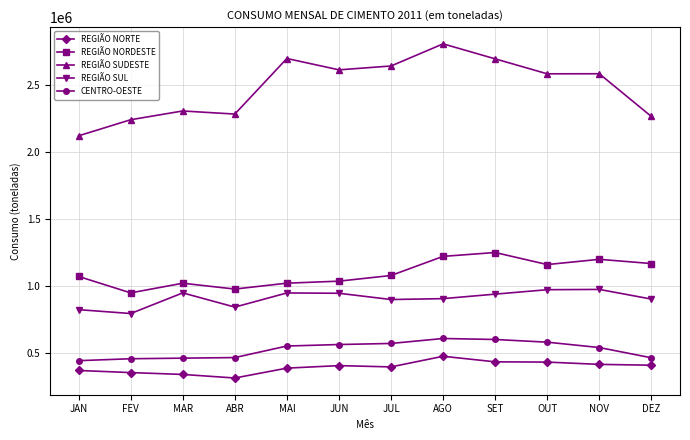

What is the maximum value shown in the chart?

2810663